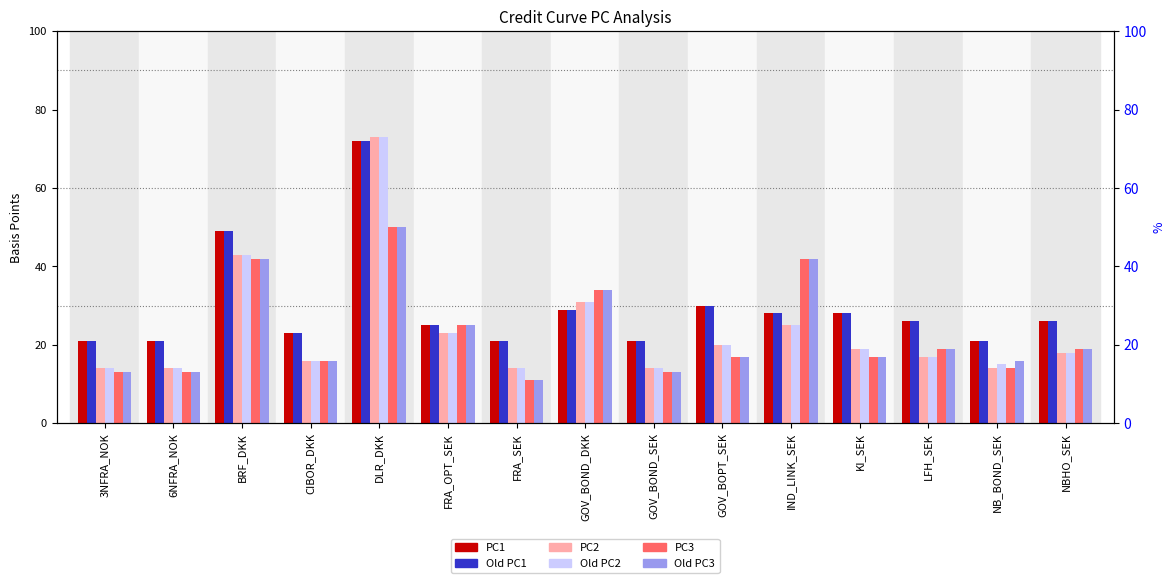

What is the sum of all Old PC2 values?

356